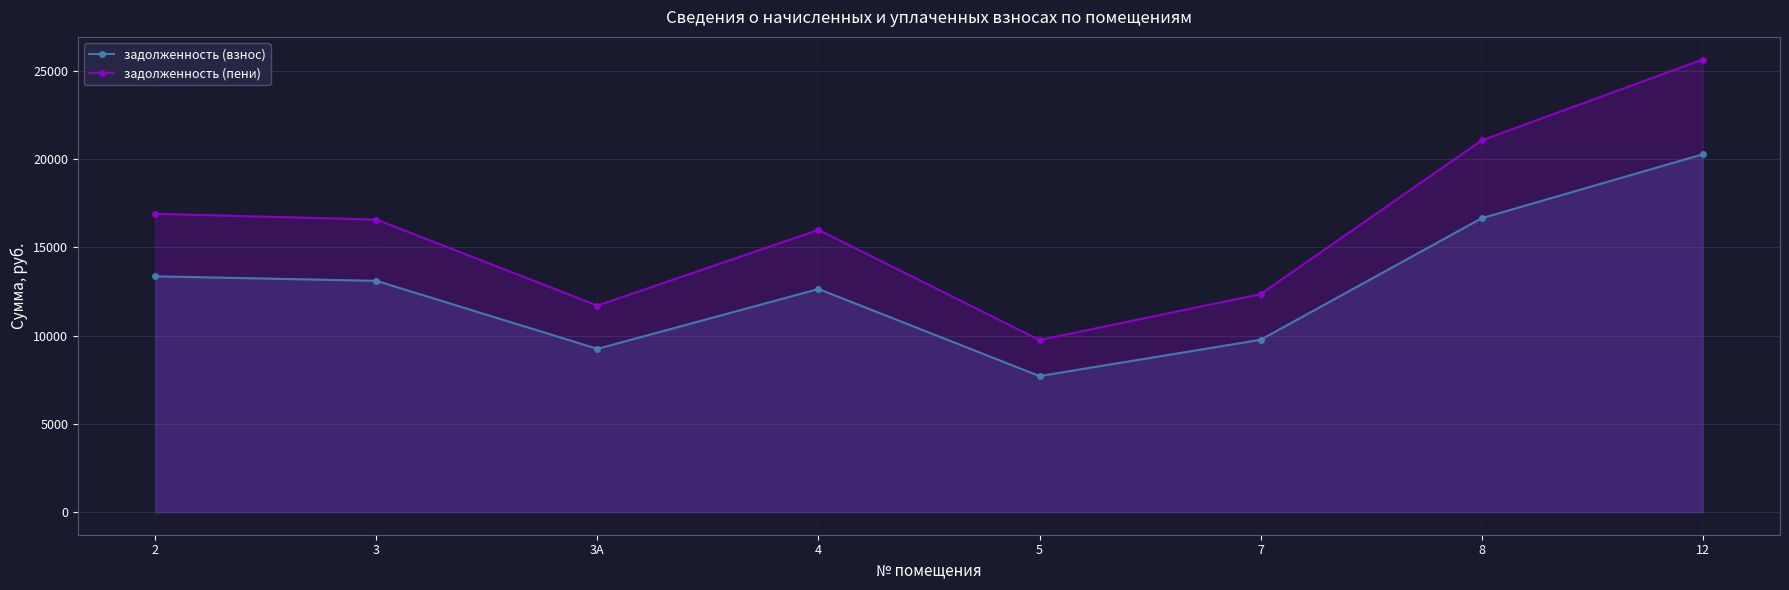

How many series are shown in this chart?

2